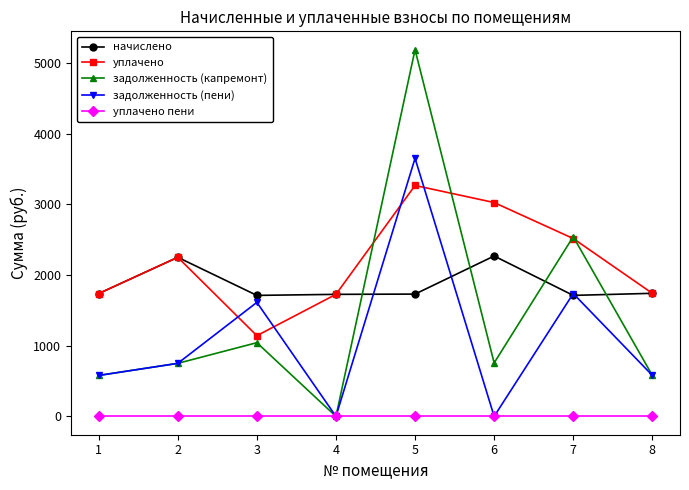

The уплачено пени series shows 0.0 at 7. True or false?

True